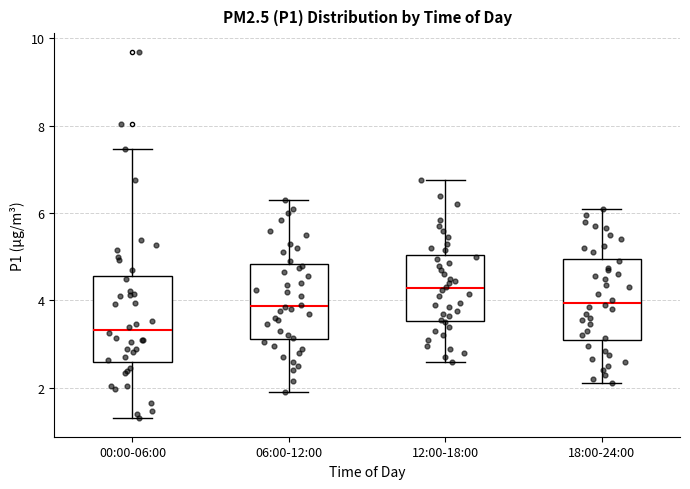

Which box's median line is the highest?

12:00-18:00